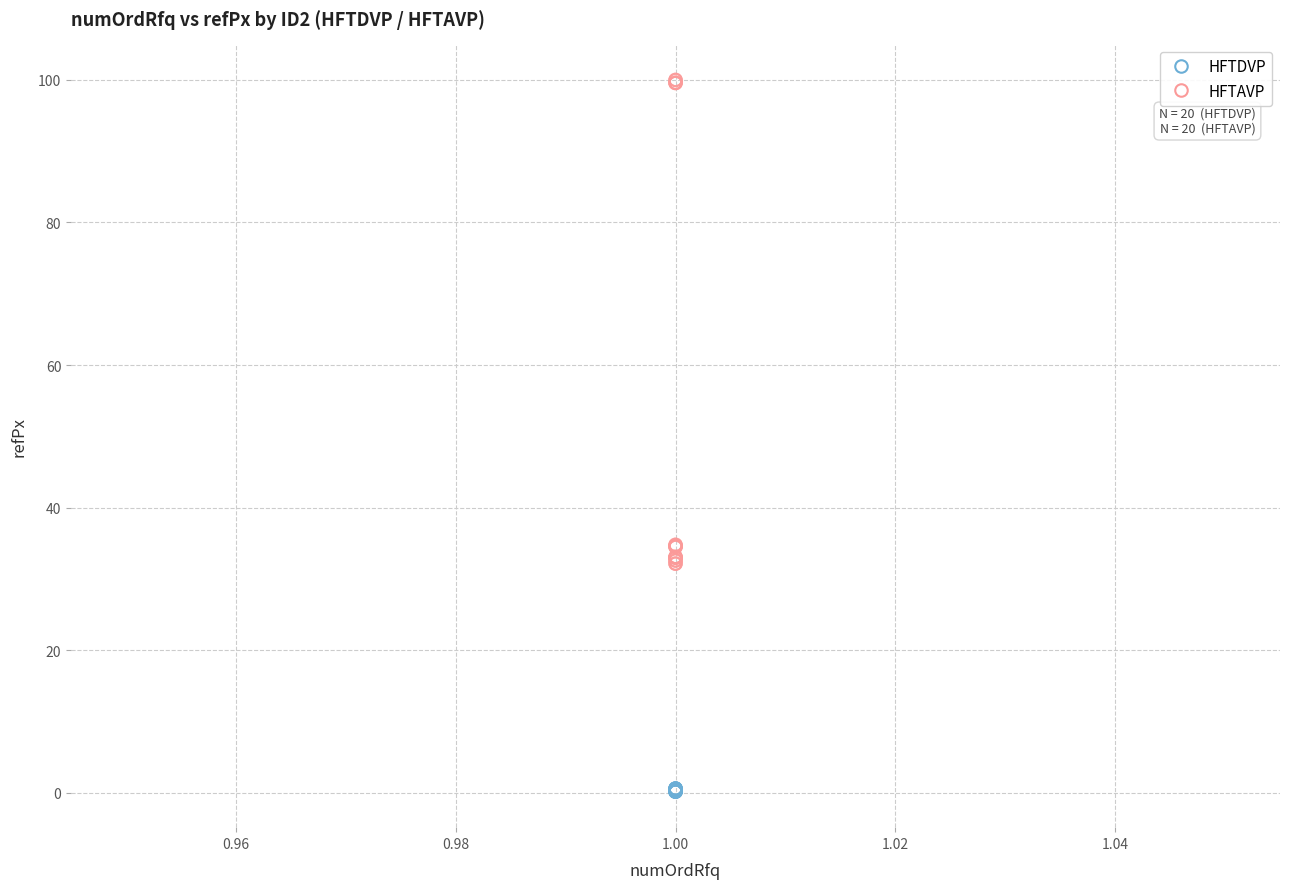

Which series reaches the maximum Y coordinate?

HFTAVP